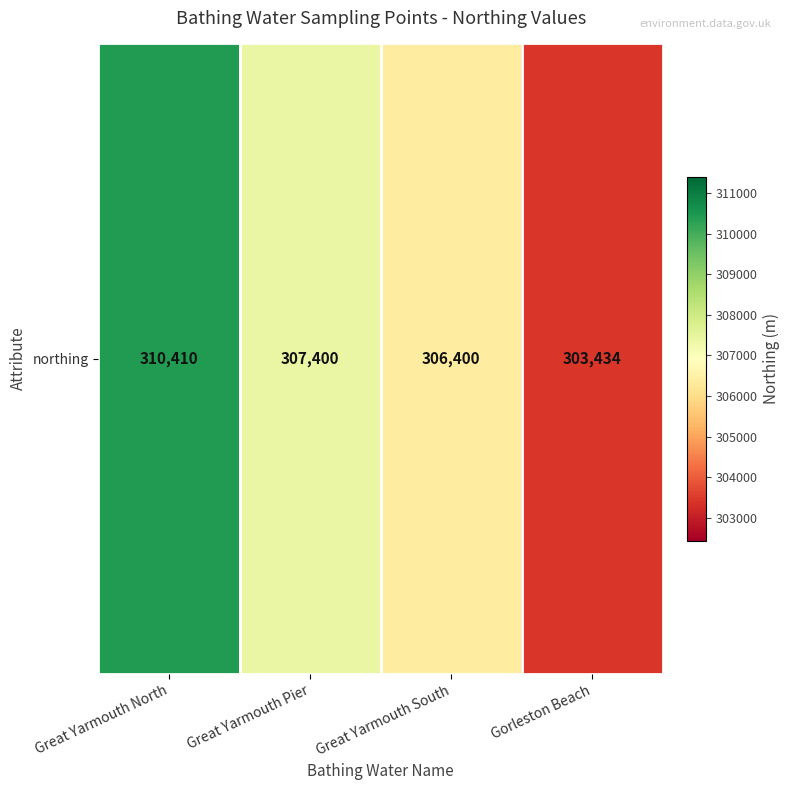

How many data points does each series have?

4